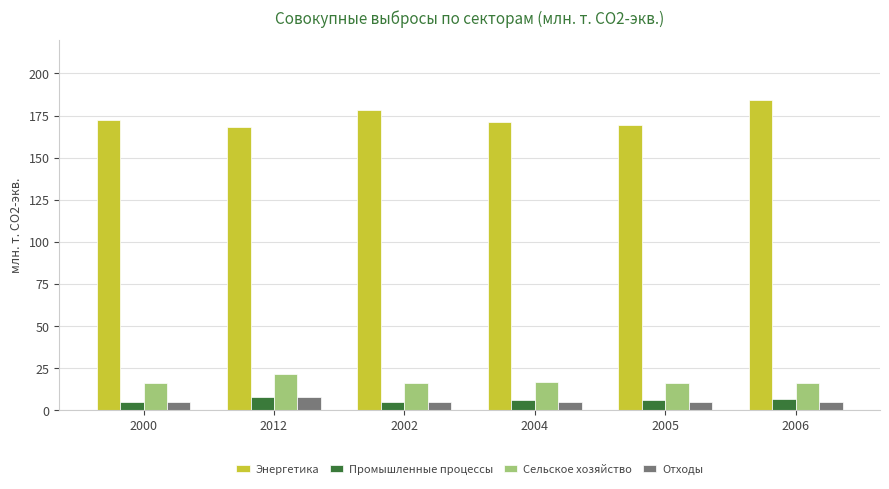

Which series changed the most between 2000 and 2006?

Энергетика